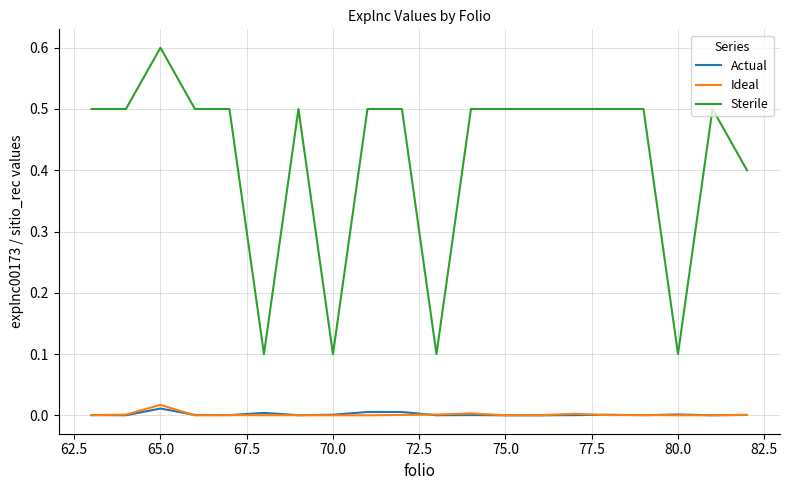

True or false: Ideal and Sterile intersect in this chart.

False